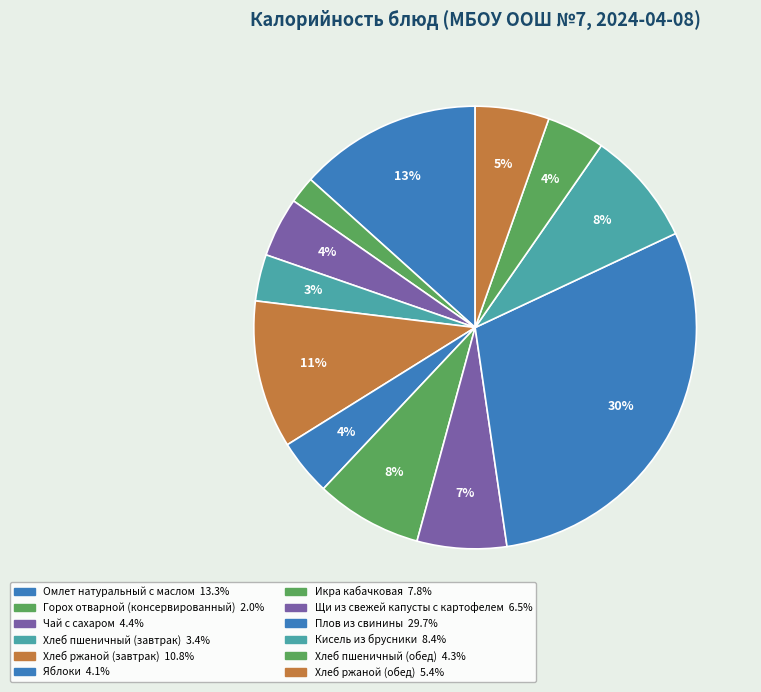

To the nearest percent, what is the combined percentage of Плов из свинины and Икра кабачковая?

37%